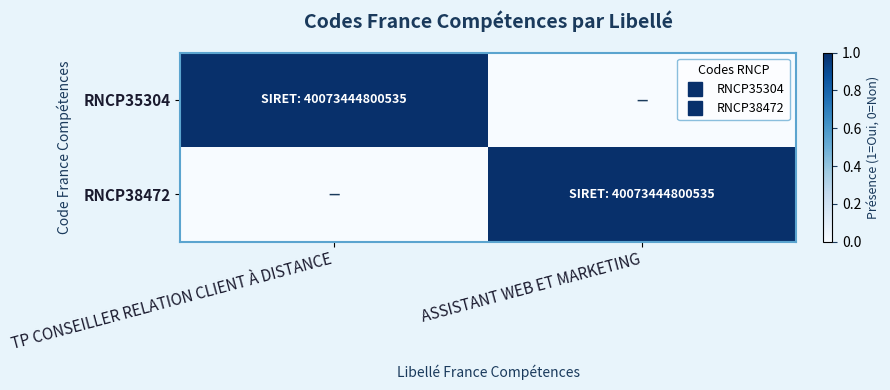

Reading left to right, what are all the values shown in this chart?

RNCP35304: TP CONSEILLER RELATION CLIENT À DISTANCE=1	ASSISTANT WEB ET MARKETING=0
RNCP38472: TP CONSEILLER RELATION CLIENT À DISTANCE=0	ASSISTANT WEB ET MARKETING=1